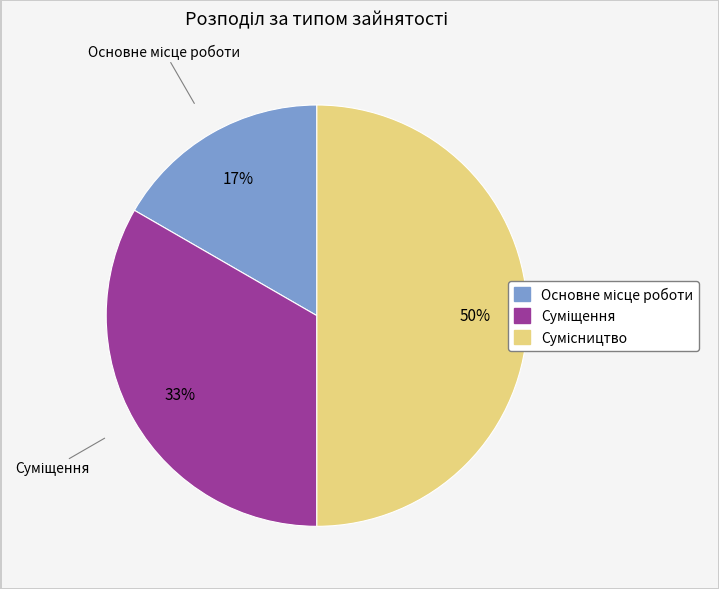

To the nearest percent, what is the average slice percentage?

33%